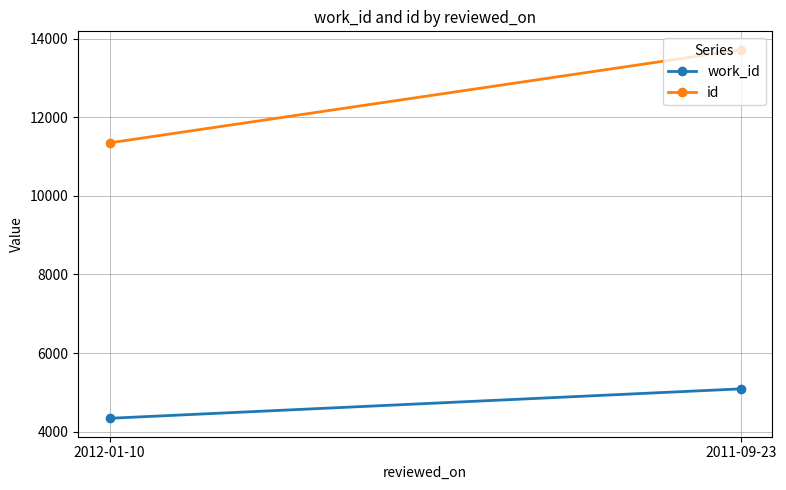

List the series in order of their overall mean, highest first.

id, work_id